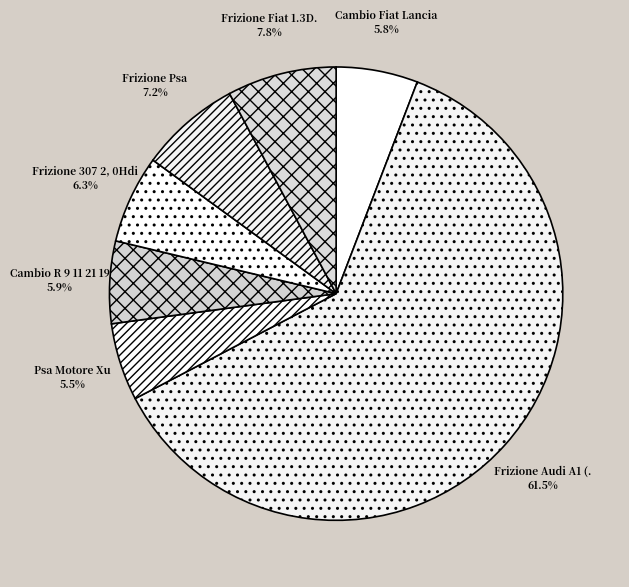

How many slices are in this pie chart?

7